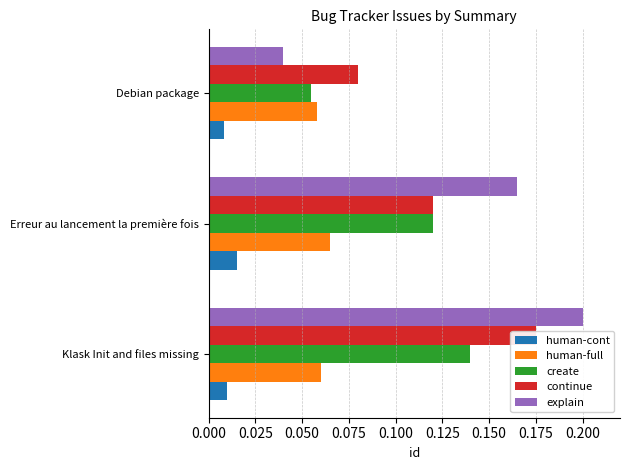

What is the difference between the highest and lowest values at Klask Init and files missing?

0.2